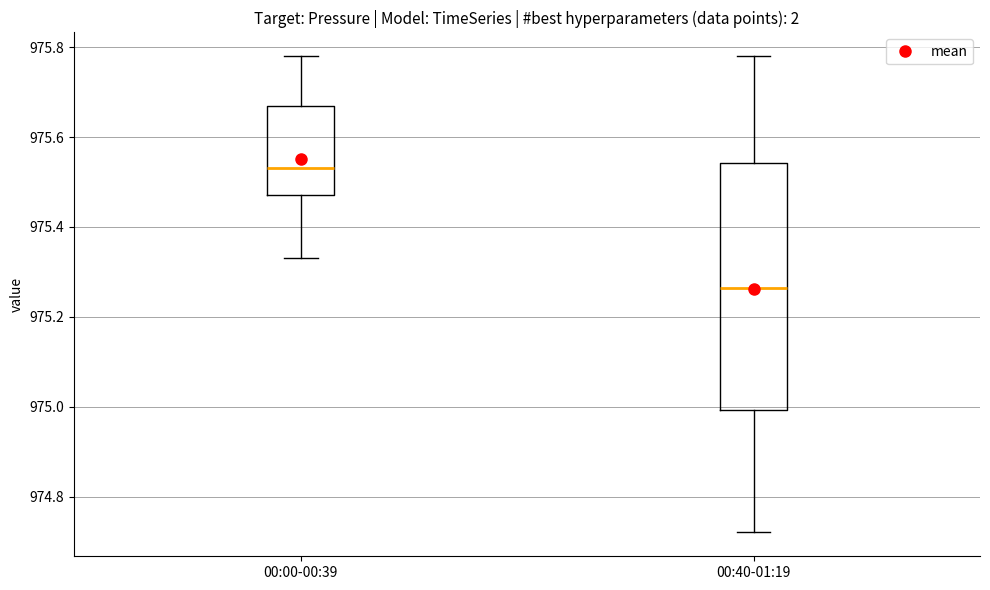

Reading left to right, read every box against the y-axis: the position of its median line, the range the box covers, and the ends of its whiskers. The values are not printed on the chart, so give them approximately, as read against the axis.

00:00-00:39: median 975.54, box 975.48 to 975.68, whiskers 975.34 to 975.78
00:40-01:19: median 975.26, box 975.00 to 975.54, whiskers 974.72 to 975.78